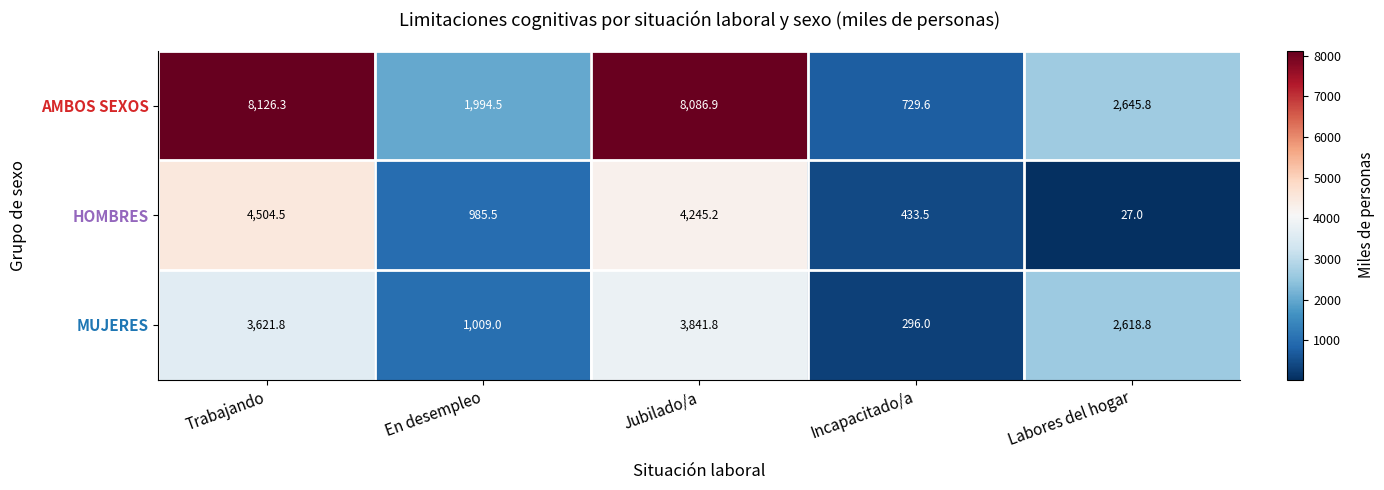

Which series changed the most between Trabajando and Labores del hogar?

AMBOS SEXOS